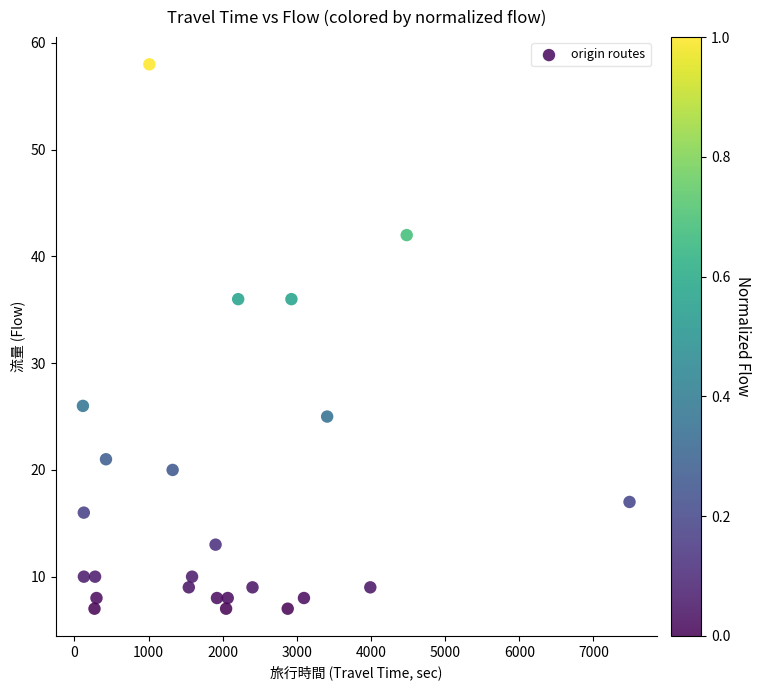

What is the range of Y values (max minus min)?

51